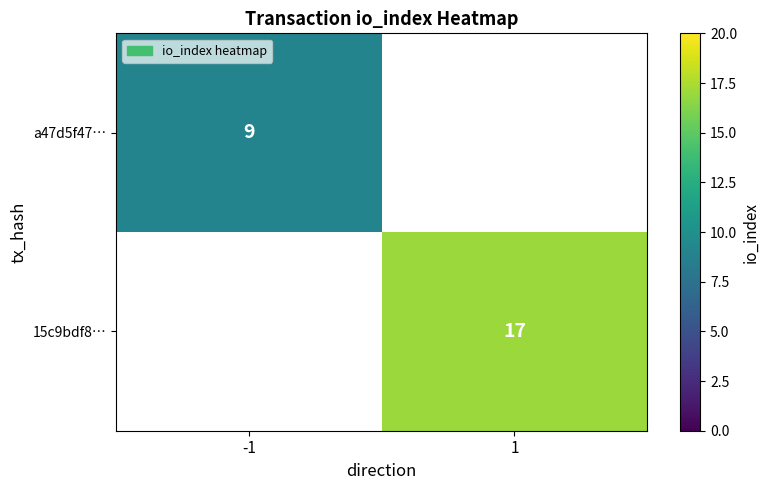

The value of a47d5f47… at -1 is 9. True or false?

True